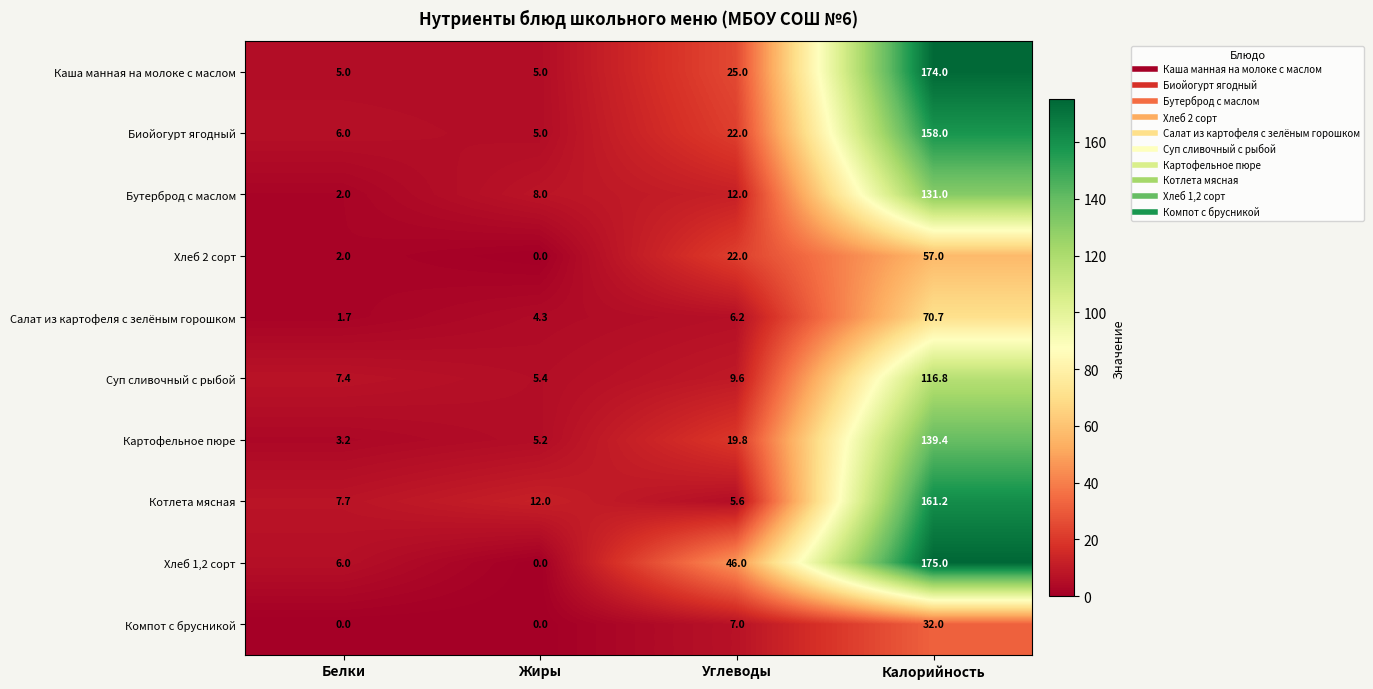

What is the greatest value displayed?

175.0